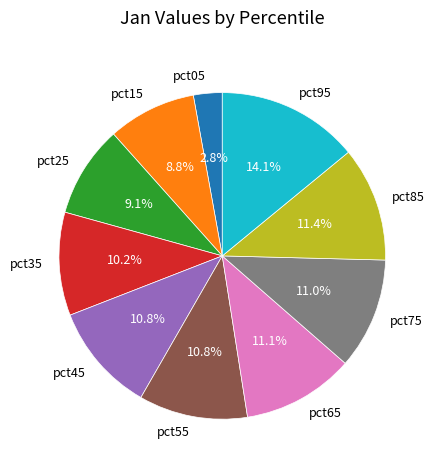

Which has a higher value, pct45 or pct35?

pct45